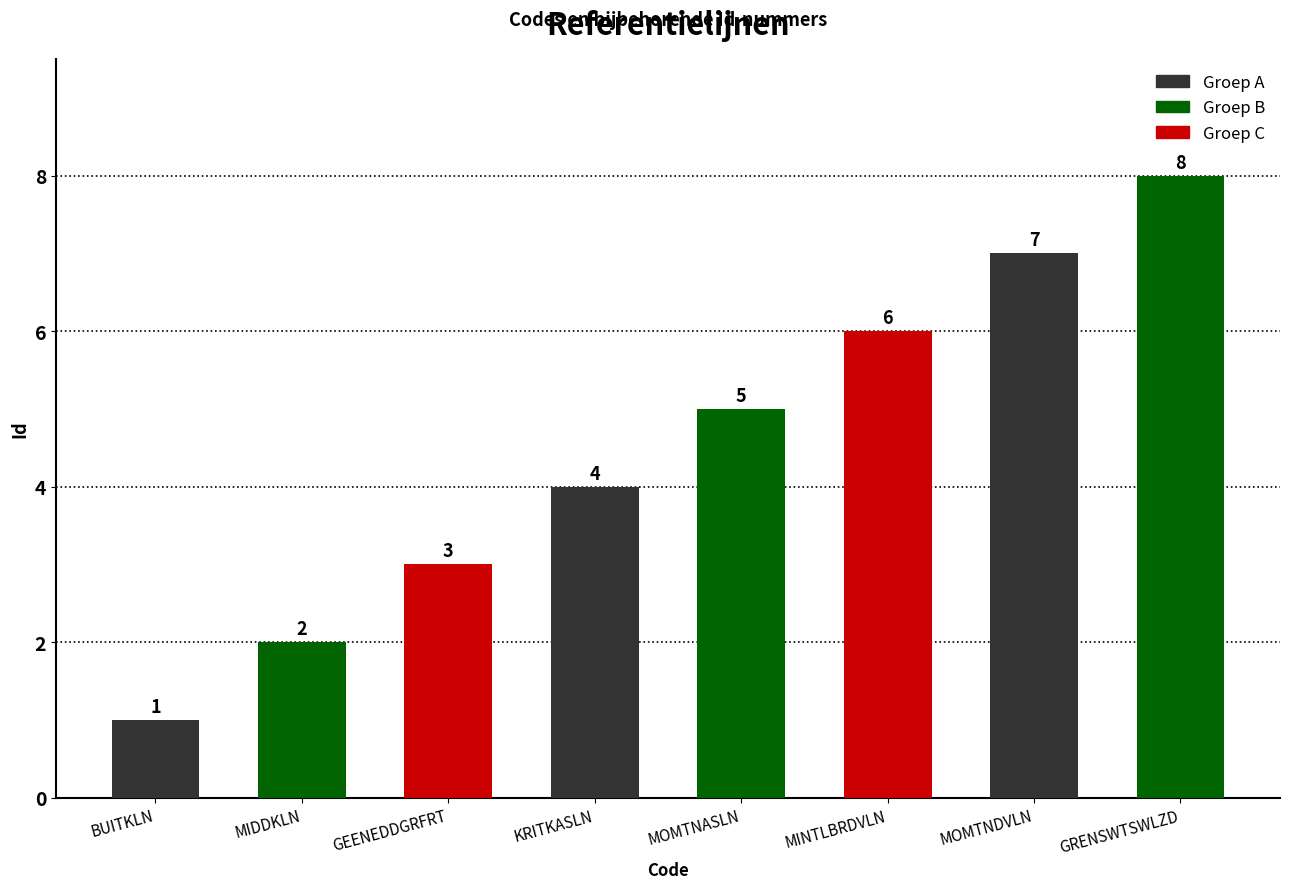

How many distinct data groups are displayed?

1